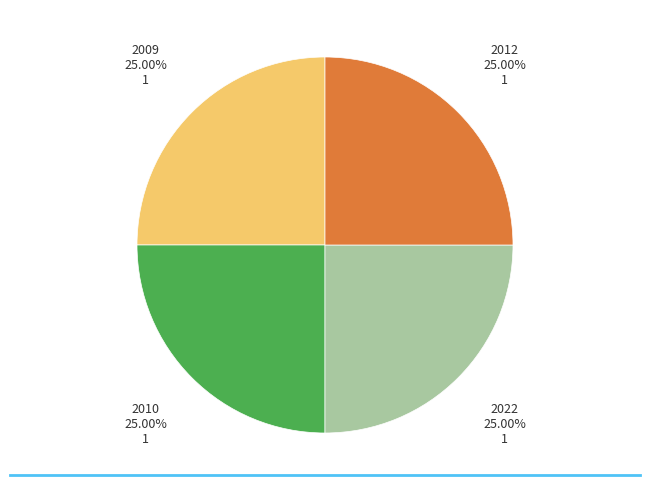

Is there any slice that represents more than half of the pie?

No